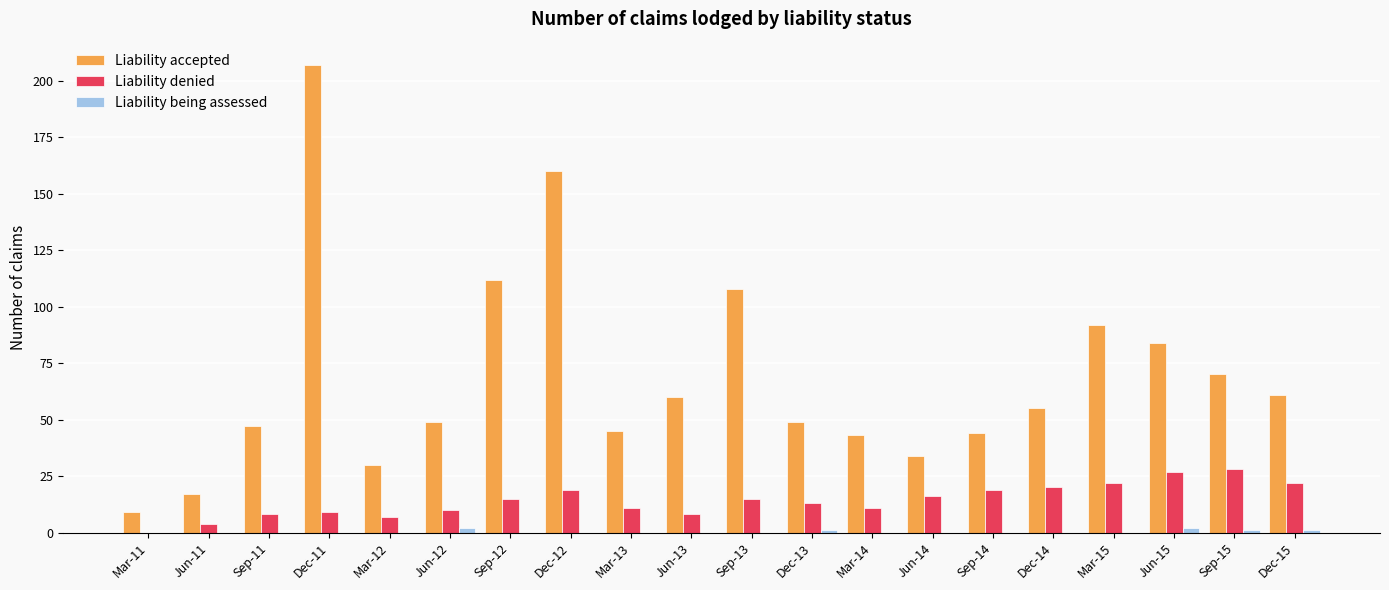

True or false: Liability accepted has a value of 10 at Mar-12.

False